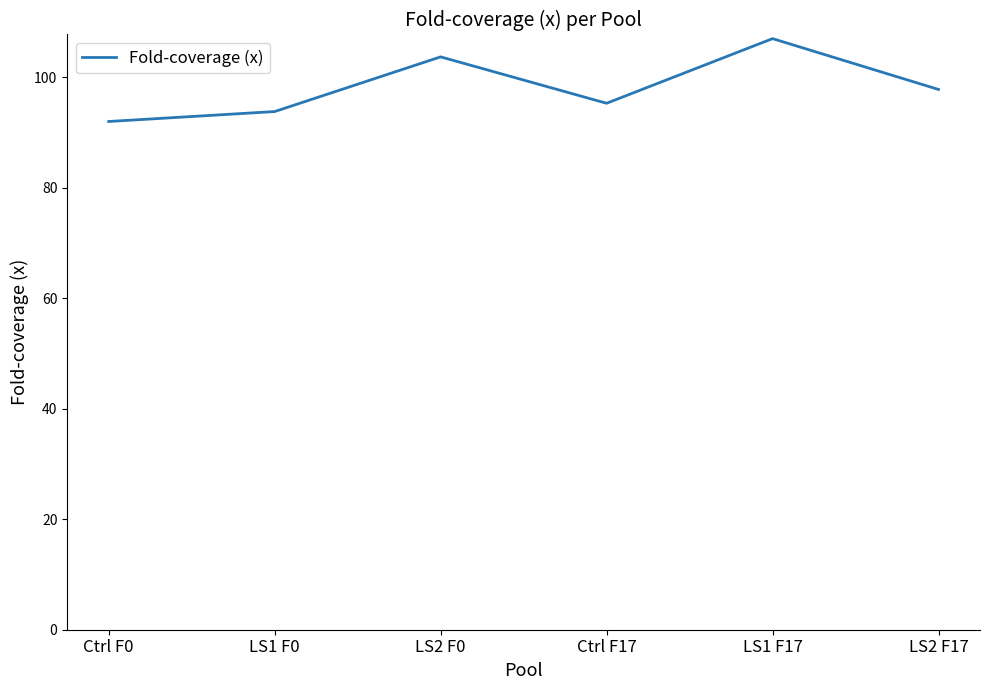

Reading right to left, list all the values displayed in this chart.

LS2 F17=97.8	LS1 F17=107.0	Ctrl F17=95.3	LS2 F0=103.7	LS1 F0=93.8	Ctrl F0=92.0